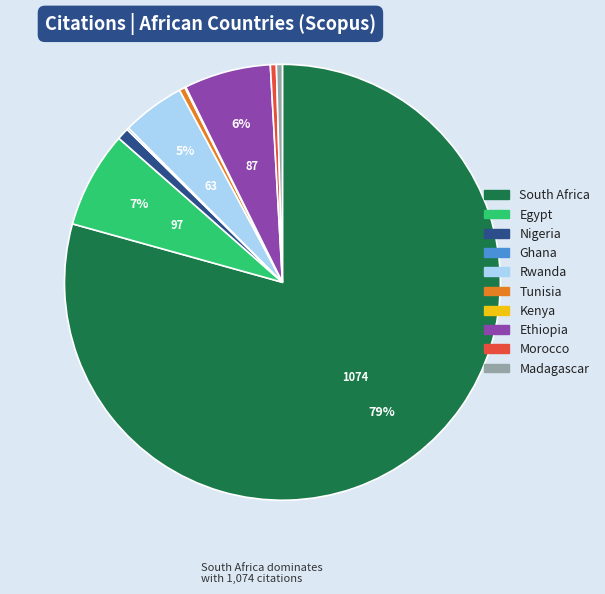

Does Egypt account for over 50% of the chart?

No